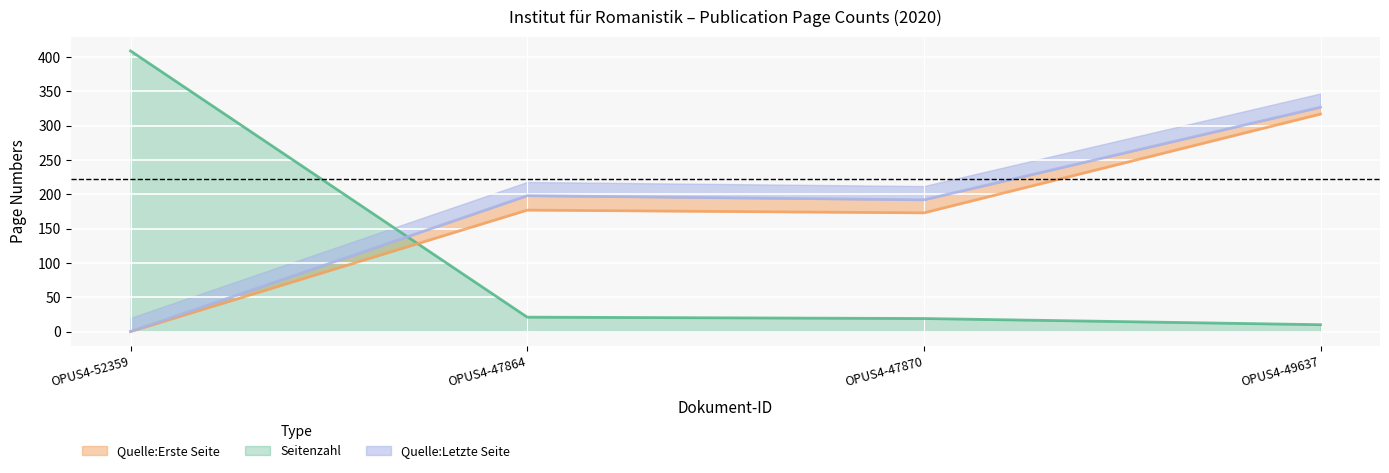

What is the average value of the Quelle:Erste Seite series?

167